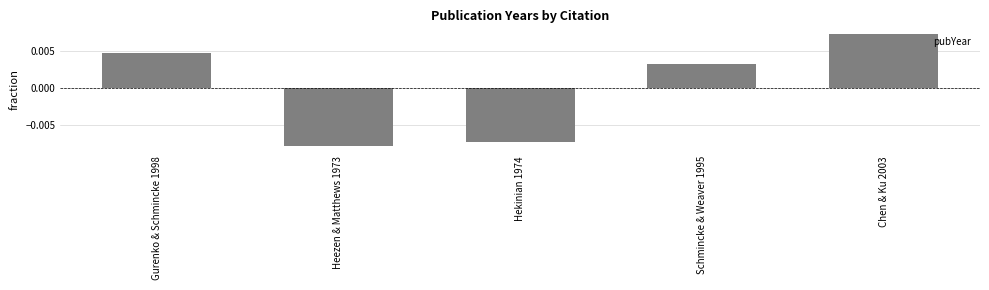

How many values are between 0 and 1?

3